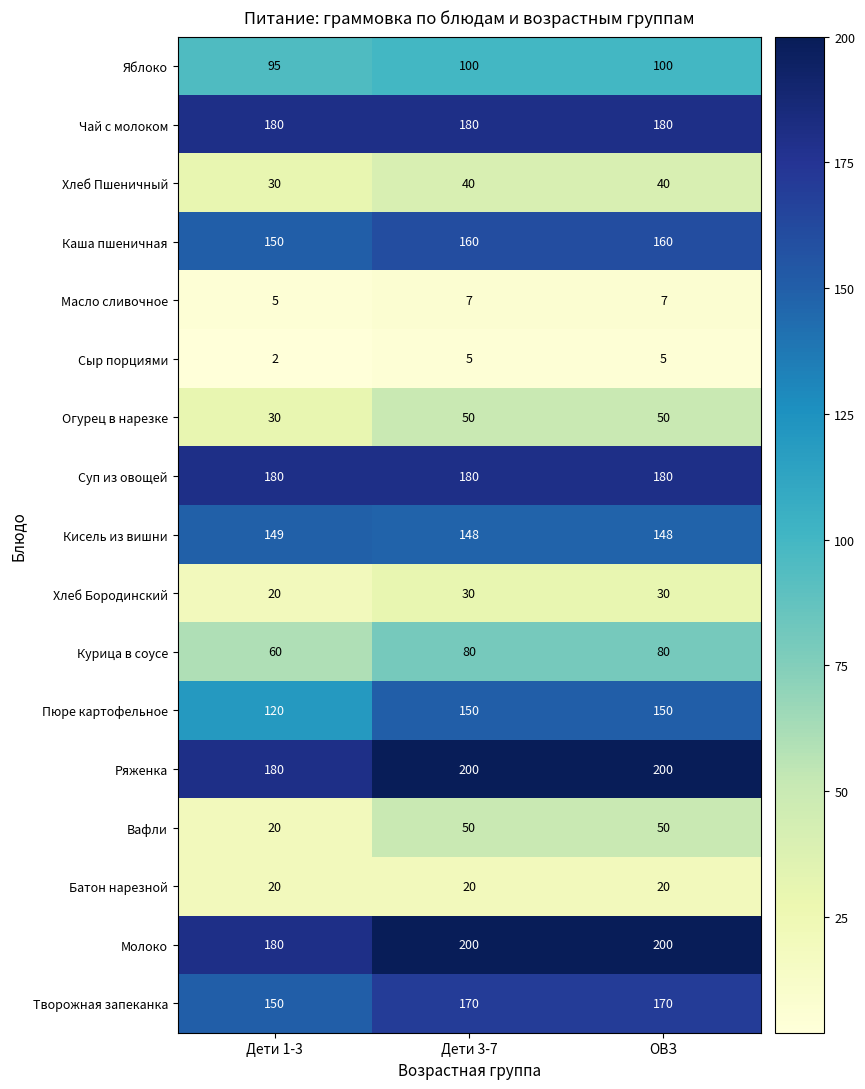

What value does the Хлеб Пшеничный series have at ОВЗ, to the nearest 5?

40